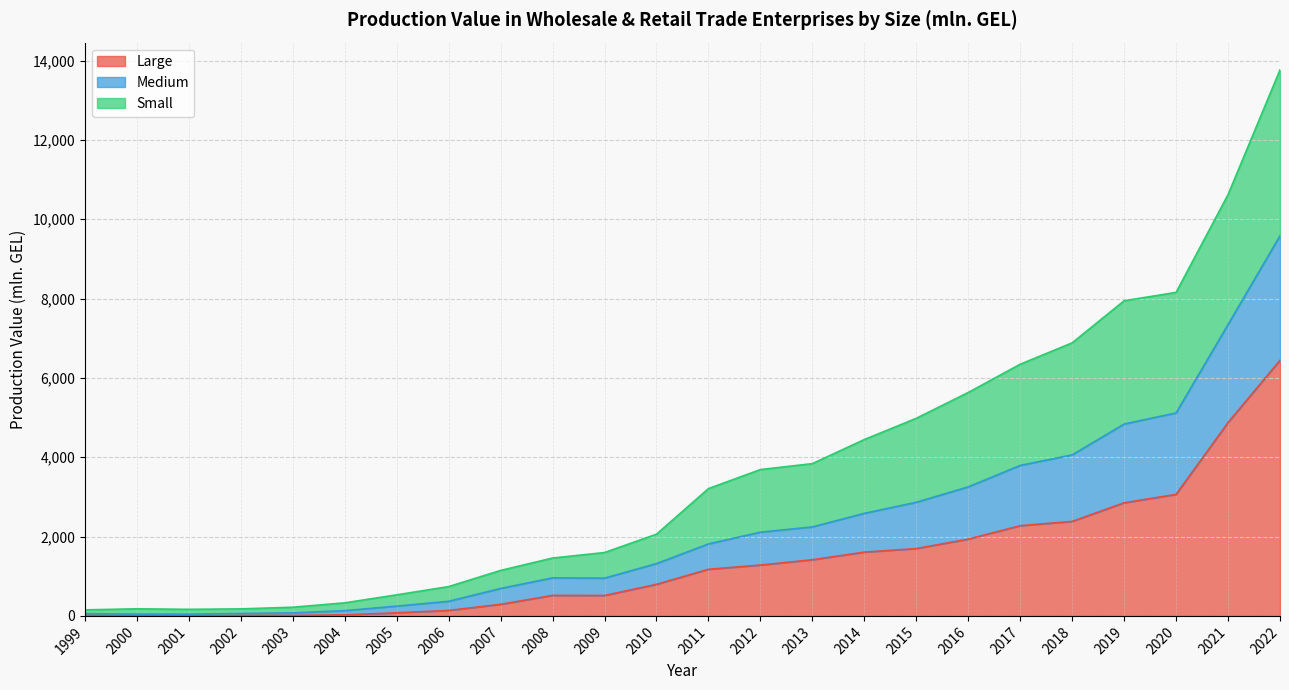

At which category is the sum across all series the highest?

2022